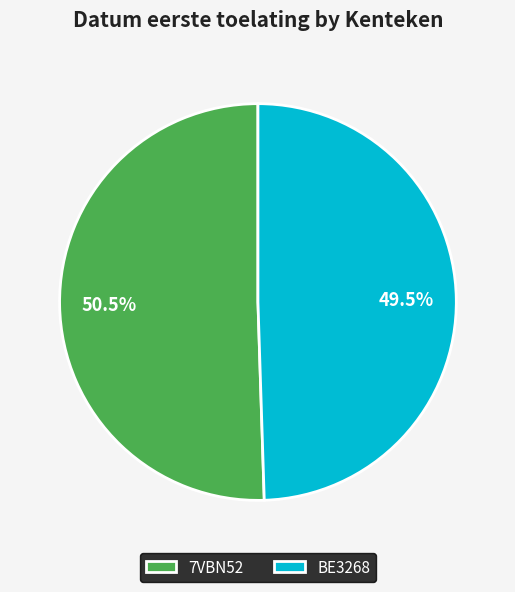

Is it true that 7VBN52 is 42% of the pie?

False